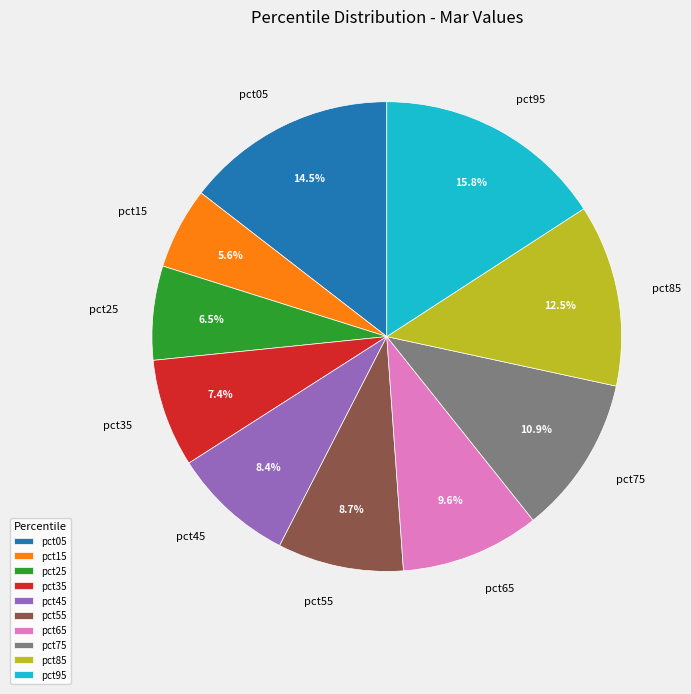

What is the total percentage of pct95 and pct45?

24.2%